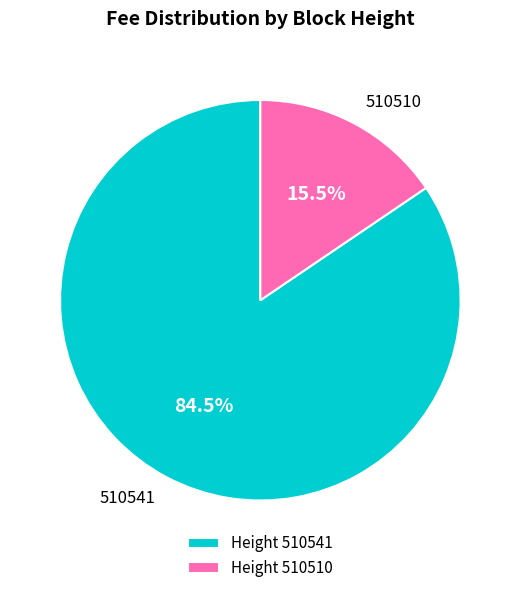

Between Height 510510 and Height 510541, which is larger?

Height 510541